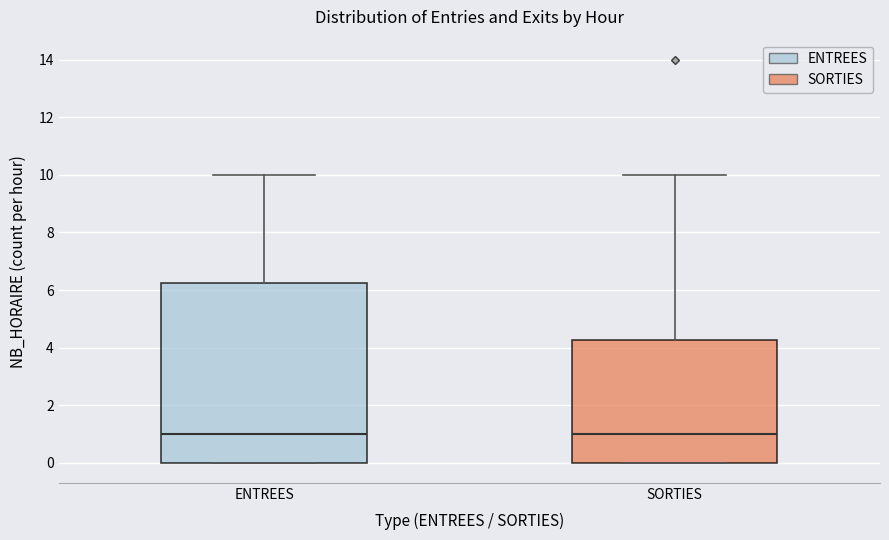

Reading left to right, read every box against the y-axis: the position of its median line, the range the box covers, and the ends of its whiskers. The values are not printed on the chart, so give them approximately, as read against the axis.

ENTREES: median 1.0, box 0.0 to 6.2, whiskers 0.0 to 10.0
SORTIES: median 1.0, box 0.0 to 4.2, whiskers 0.0 to 10.0